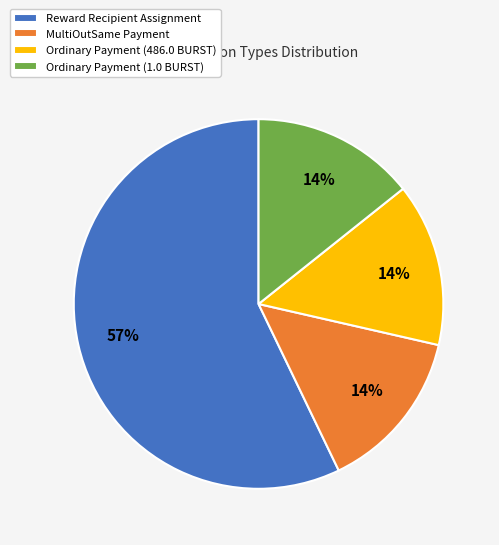

Between Reward Recipient Assignment and MultiOutSame Payment, which is larger?

Reward Recipient Assignment